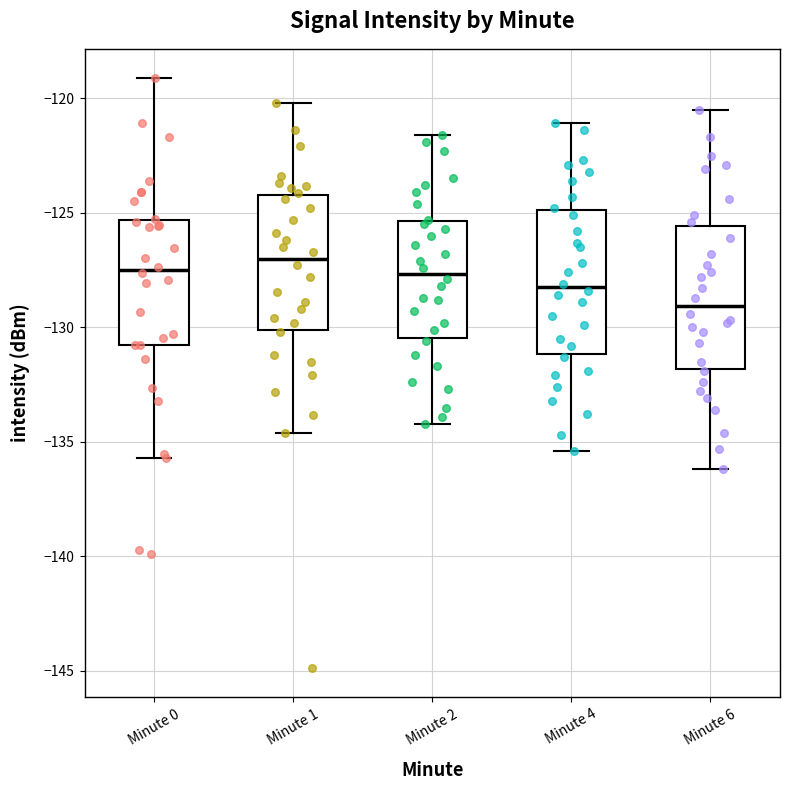

Reading left to right, read every box against the y-axis: the position of its median line, the range the box covers, and the ends of its whiskers. The values are not printed on the chart, so give them approximately, as read against the axis.

Minute 0: median -127.5, box -131.0 to -125.5, whiskers -135.5 to -119.0
Minute 1: median -127.0, box -130.0 to -124.0, whiskers -134.5 to -120.0
Minute 2: median -127.5, box -130.5 to -125.5, whiskers -134.0 to -121.5
Minute 4: median -128.0, box -131.0 to -125.0, whiskers -135.5 to -121.0
Minute 6: median -129.0, box -132.0 to -125.5, whiskers -136.0 to -120.5